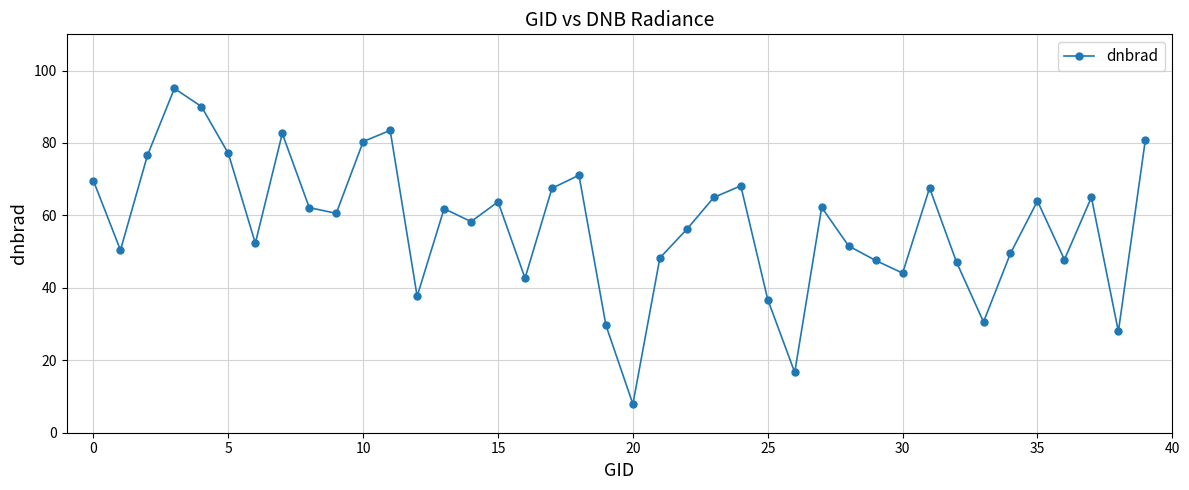

What is the smallest value displayed?

7.9